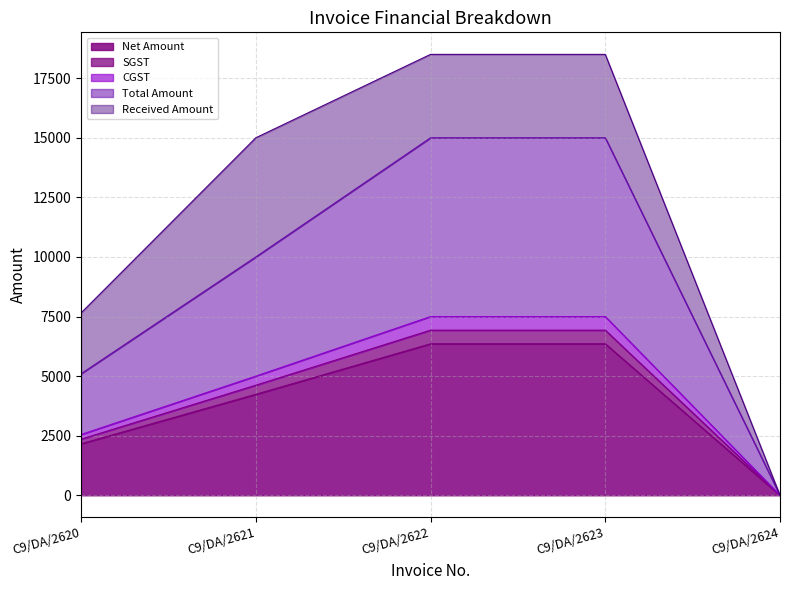

At which label does SGST reach its peak?

C9/DA/2622